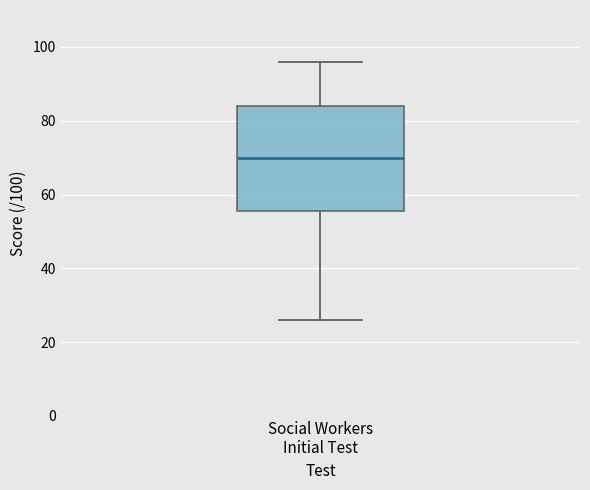

Read this box plot against the y-axis: the position of the median line, the range covered by the box, and the ends of both whiskers. The values are not printed on the chart, so give them approximately, as read against the axis.

median 70, box 56 to 84, whiskers 26 to 96